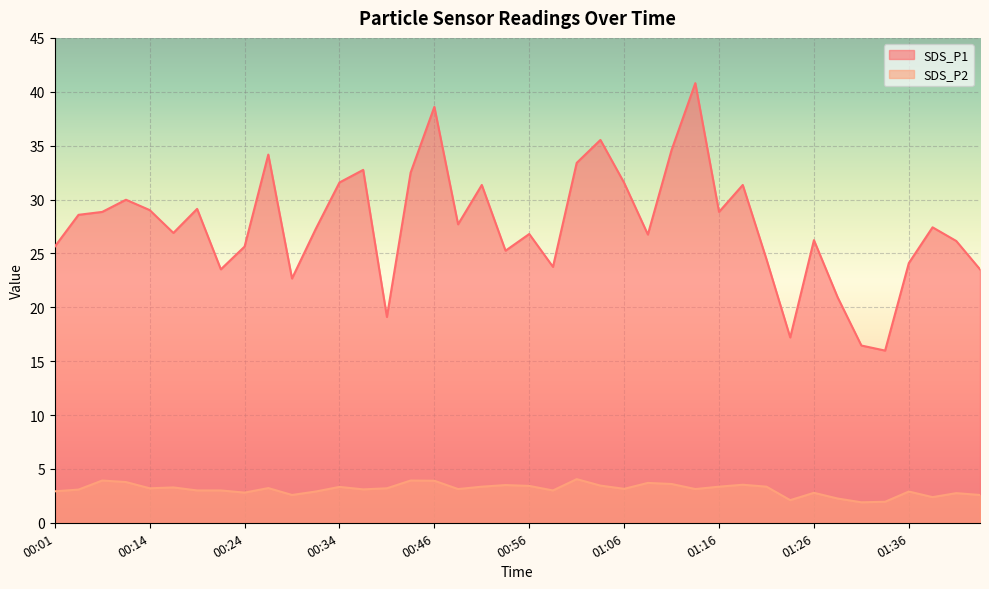

The SDS_P2 series shows 4.4 at 01:16. True or false?

False